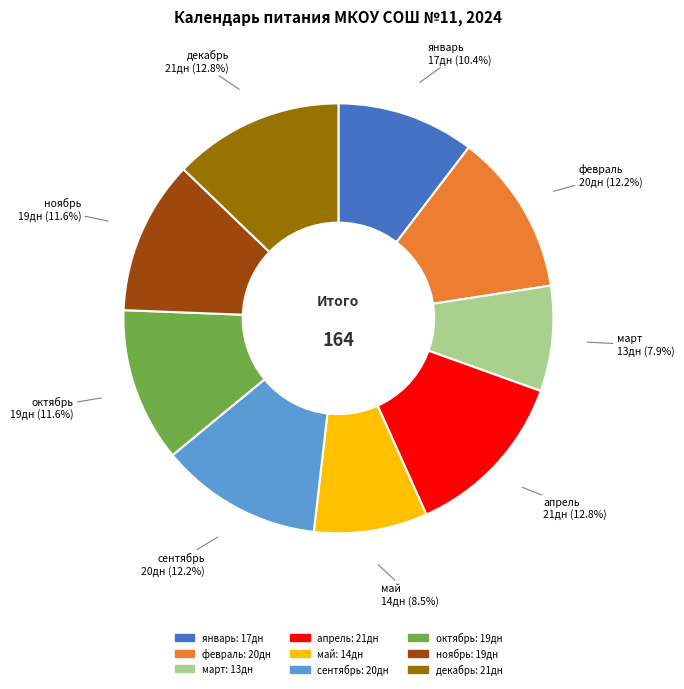

What is the total percentage of декабрь and февраль?

25.0%